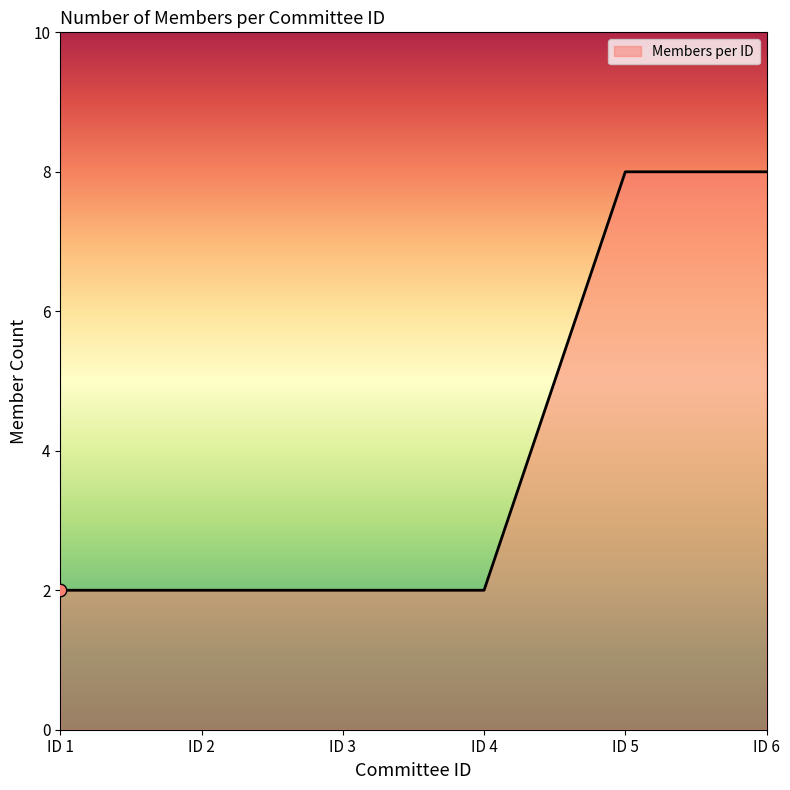

What is the change in value from ID 2 to ID 6?

+6